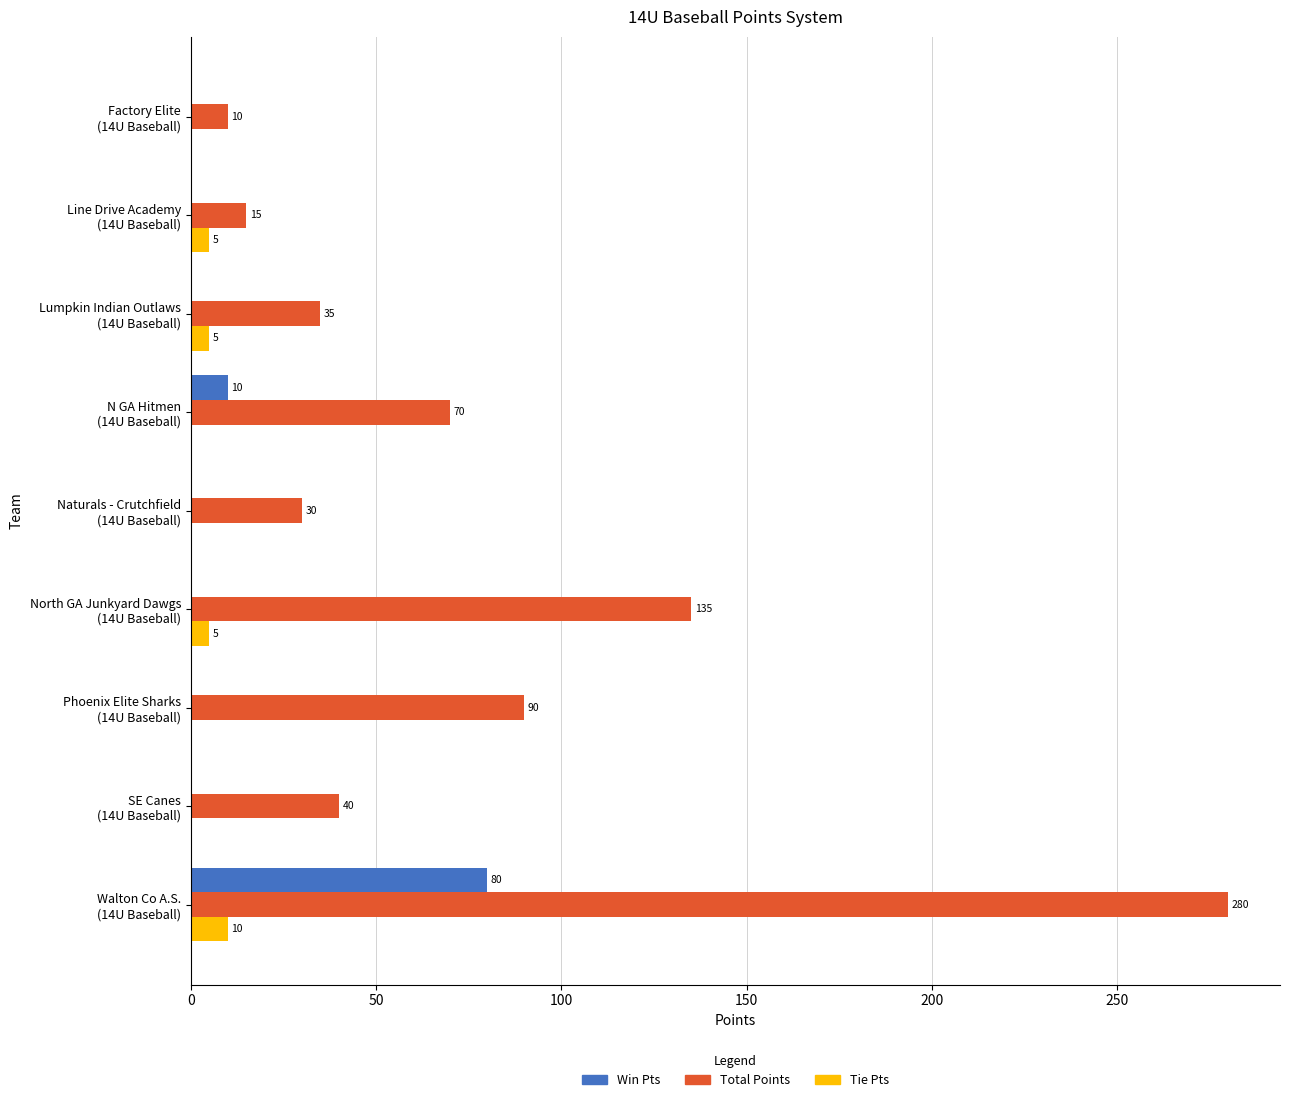

Which series has the largest total across all categories?

Total Points